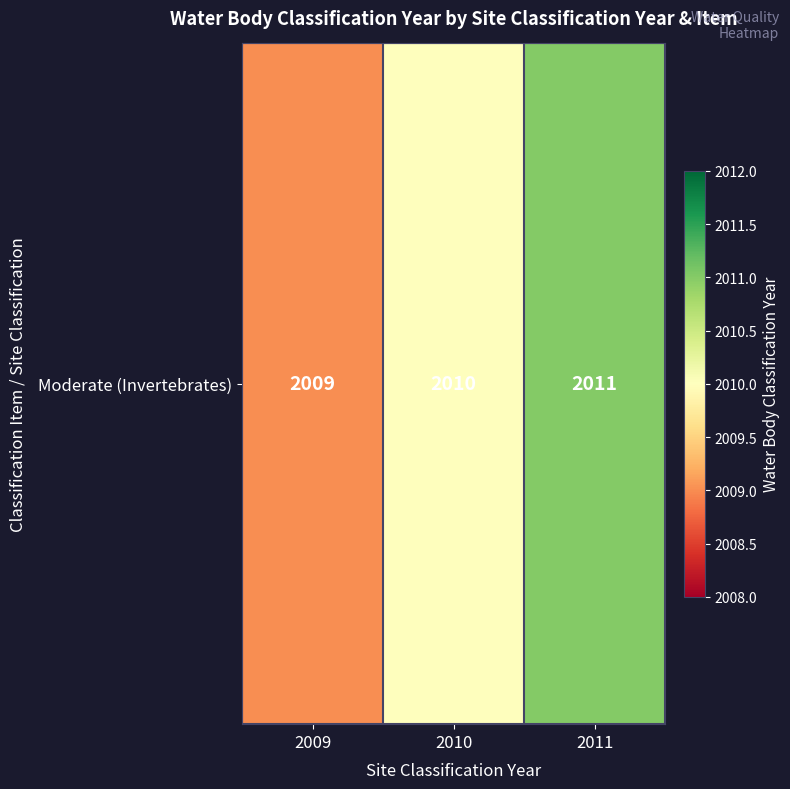

The value at 2009 is 3065. True or false?

False